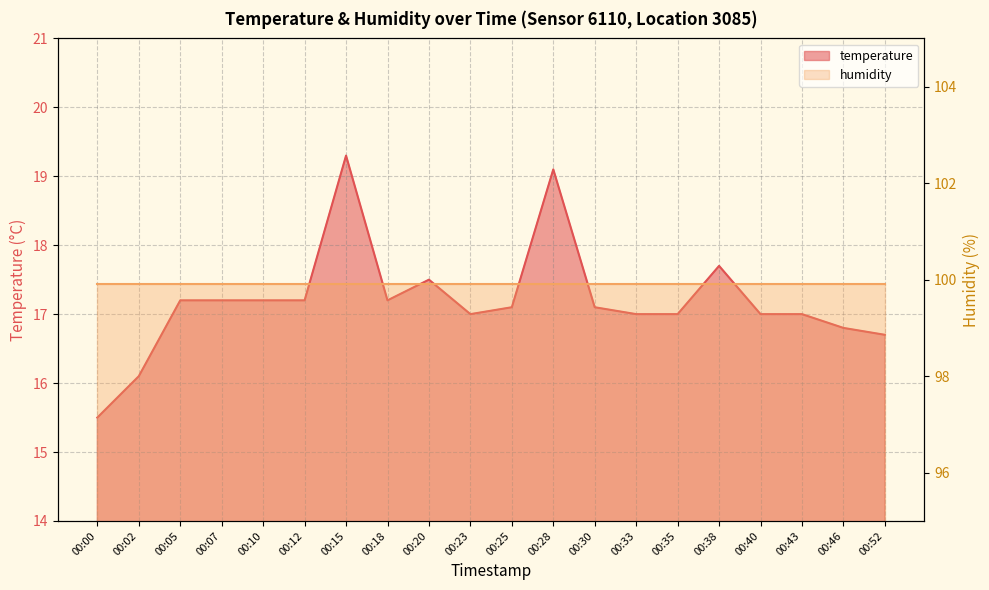

Rank the categories by value from lowest to highest.

00:00, 00:02, 00:52, 00:46, 00:23, 00:33, 00:35, 00:40, 00:43, 00:25, 00:30, 00:05, 00:07, 00:10, 00:12, 00:18, 00:20, 00:38, 00:28, 00:15